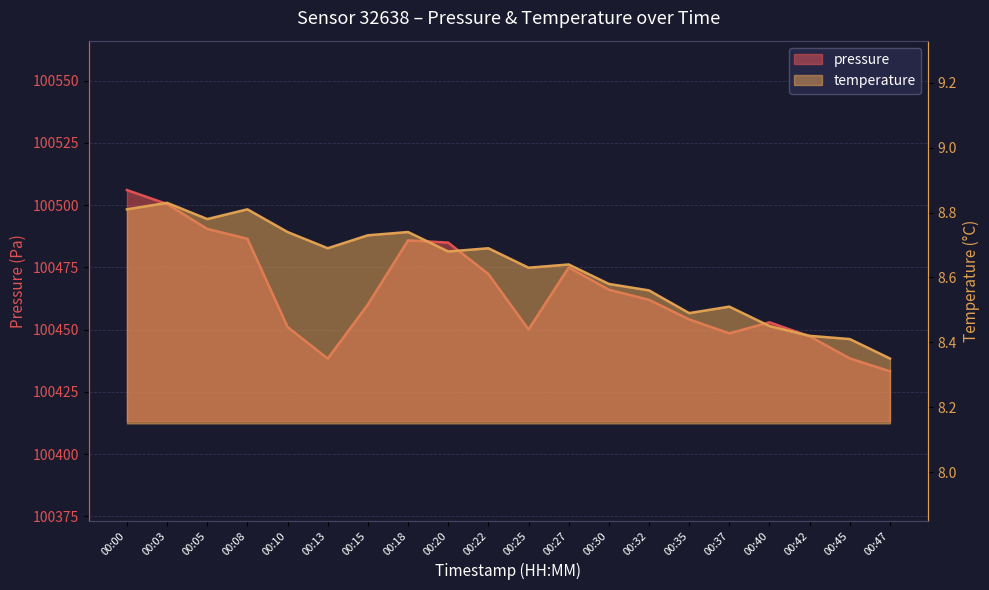

What is the sum of the temperature values at 00:30 and 00:15?

17.3